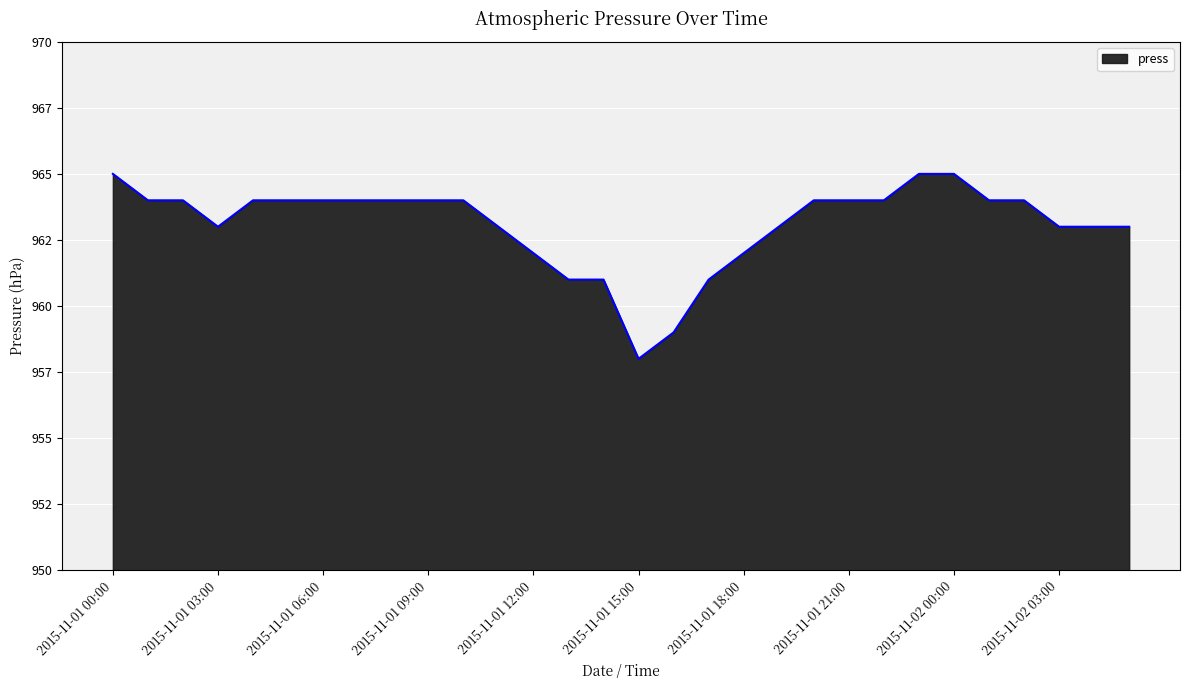

List the labels in order of value, smallest first.

2015-11-01 15:00, 2015-11-01 16:00, 2015-11-01 13:00, 2015-11-01 14:00, 2015-11-01 17:00, 2015-11-01 12:00, 2015-11-01 18:00, 2015-11-01 03:00, 2015-11-01 11:00, 2015-11-01 19:00, 2015-11-02 03:00, 2015-11-02 04:00, 2015-11-02 05:00, 2015-11-01 01:00, 2015-11-01 02:00, 2015-11-01 04:00, 2015-11-01 05:00, 2015-11-01 06:00, 2015-11-01 07:00, 2015-11-01 08:00, 2015-11-01 09:00, 2015-11-01 10:00, 2015-11-01 20:00, 2015-11-01 21:00, 2015-11-01 22:00, 2015-11-02 01:00, 2015-11-02 02:00, 2015-11-01 00:00, 2015-11-01 23:00, 2015-11-02 00:00